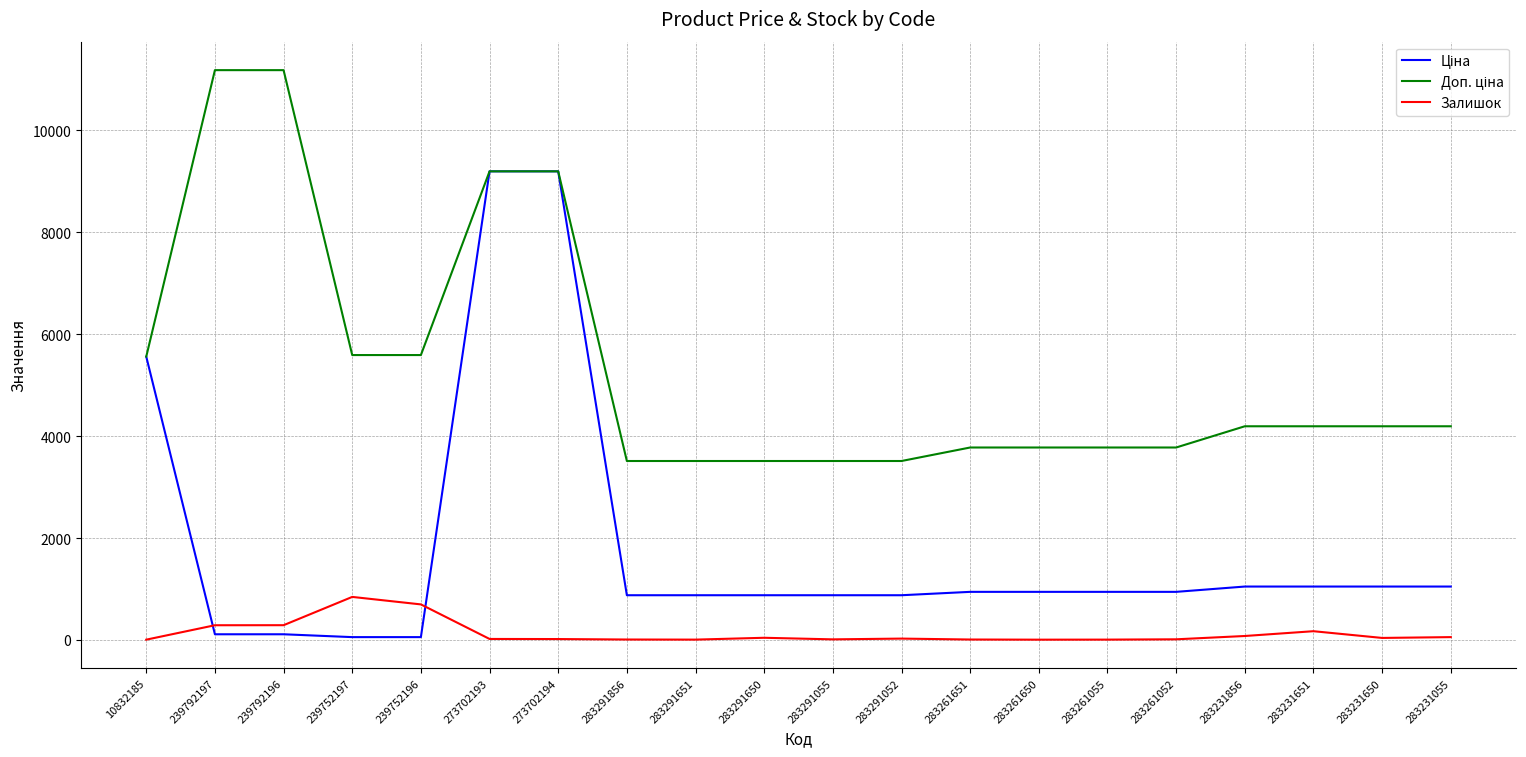

What is the maximum value shown in the chart?

11182.0